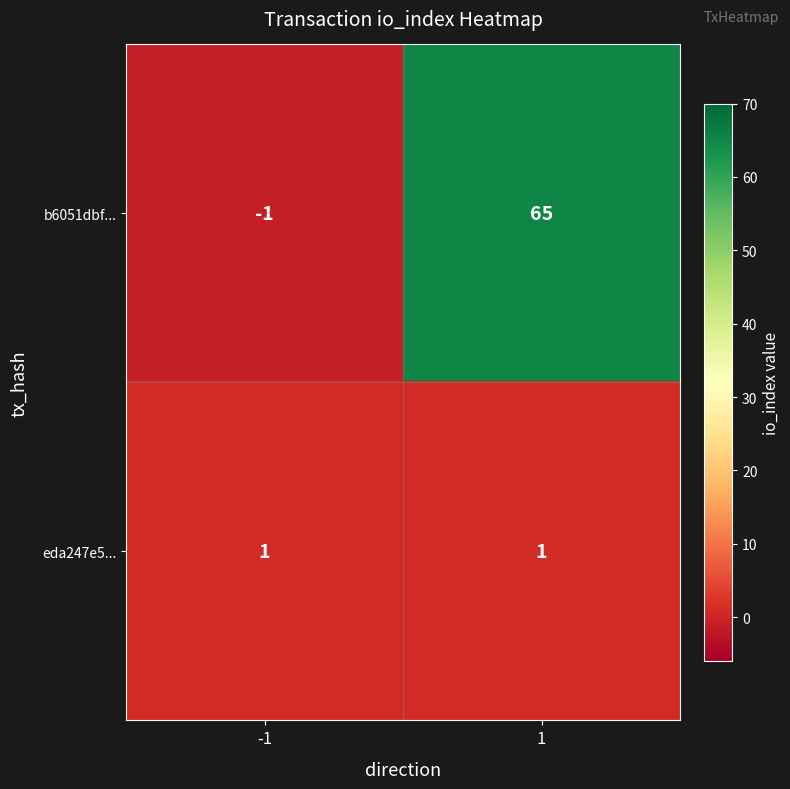

The value of eda247e5... at -1 is 1. True or false?

True